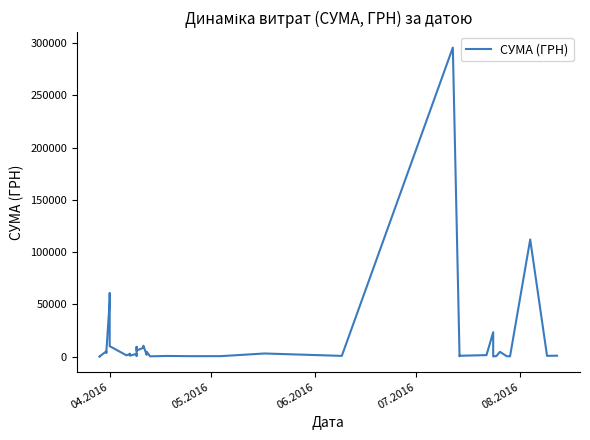

How many interior local valleys (lower than both neighbors) does the data have?

14